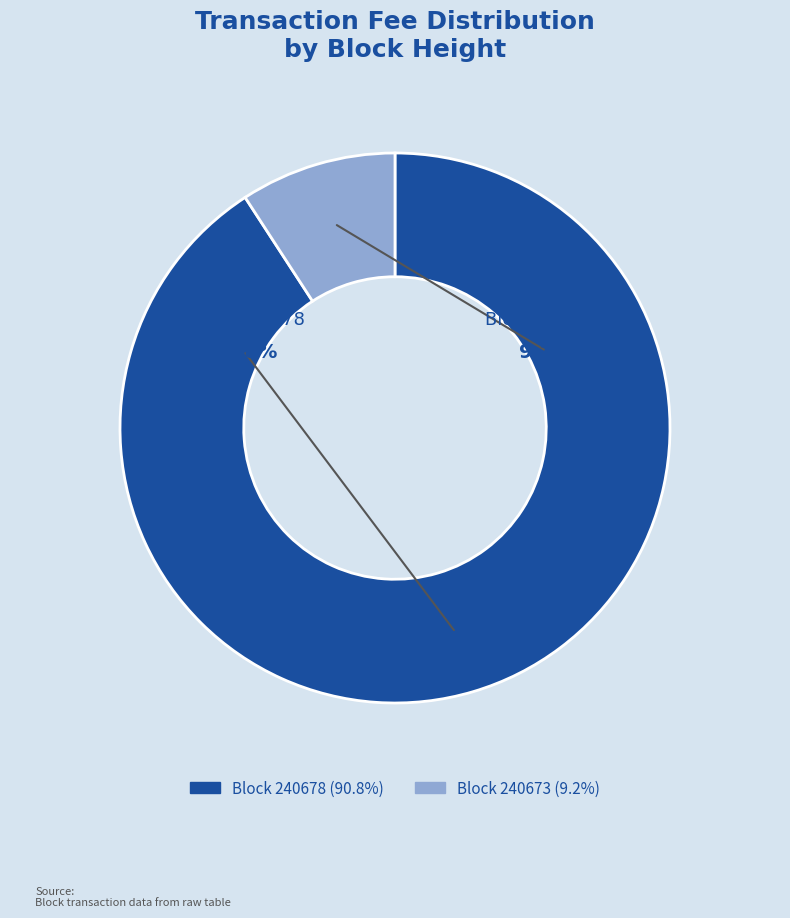

To the nearest percent, what is the difference between the largest and smallest slice percentages?

82%